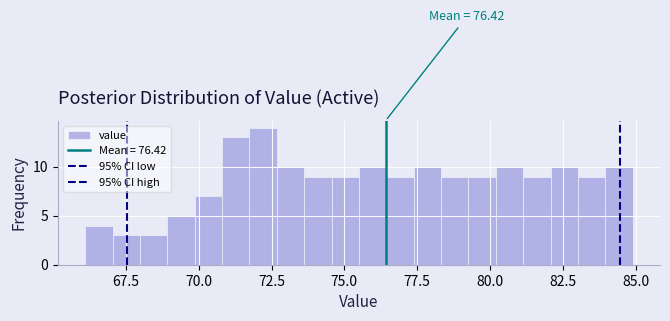

Read against the x-axis, roughly where is the centre of the tallest bar?

72.0